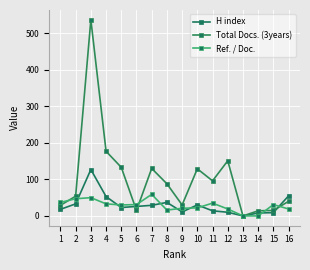

List the labels in order of H index value, smallest first.

13, 14, 15, 12, 9, 11, 1, 5, 6, 7, 10, 2, 8, 4, 16, 3